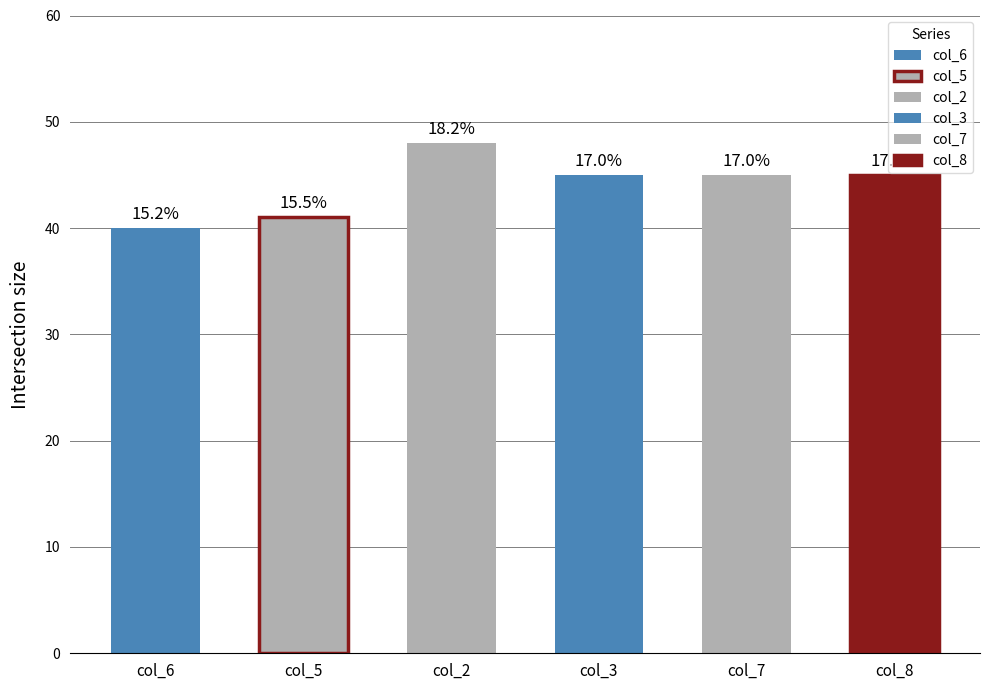

What is the difference between the highest and lowest values at 4?

8